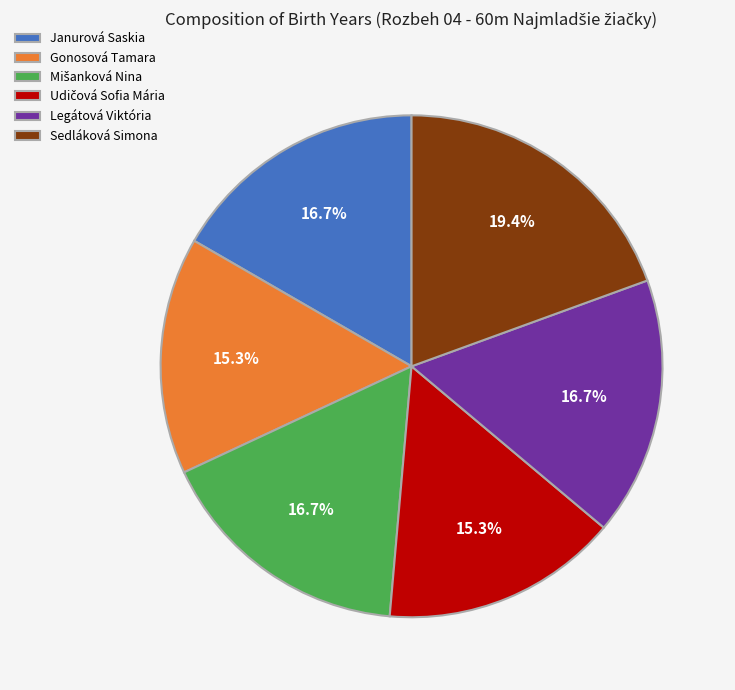

Is there a majority slice in this chart?

No